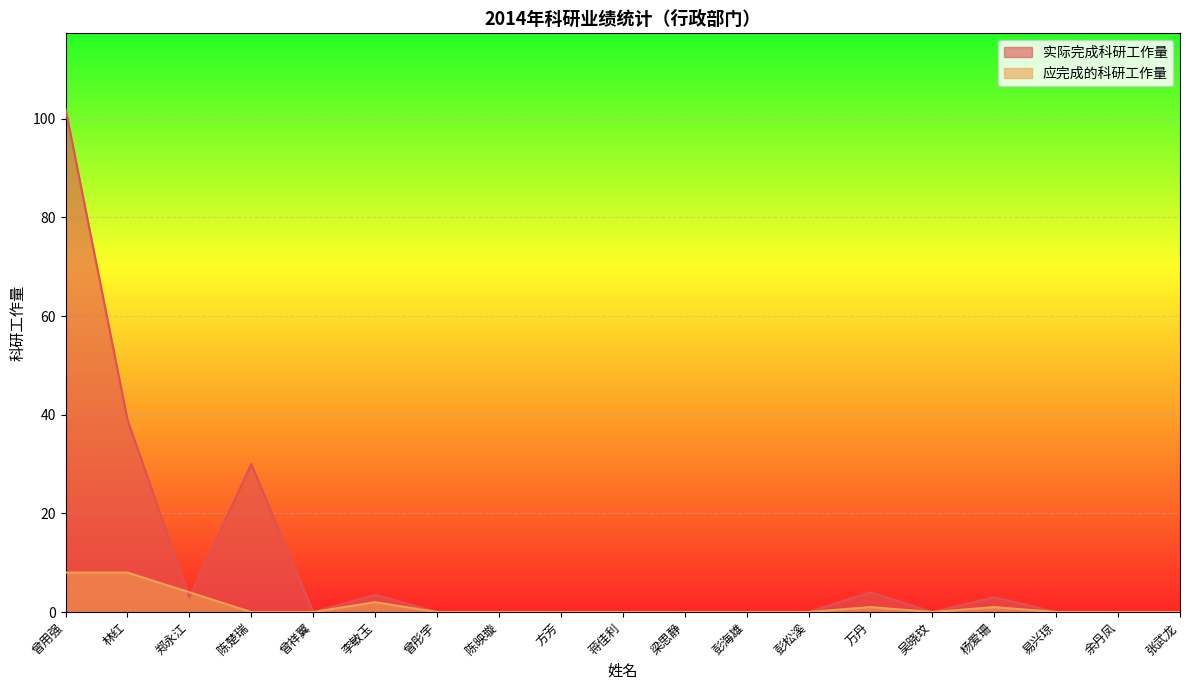

Which category has the lowest value across all series?

曾祥翼